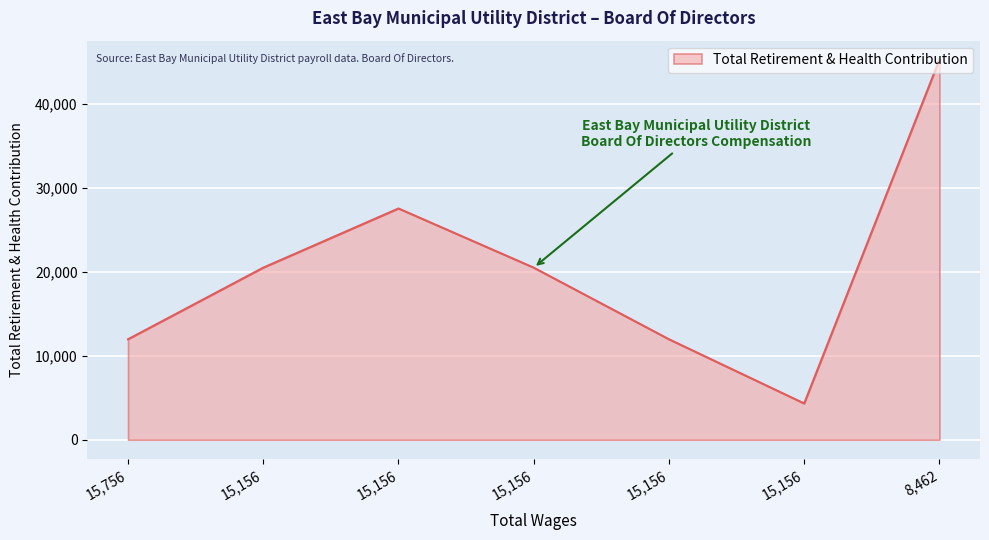

What is the label of the 1st point from the left?

15756.0